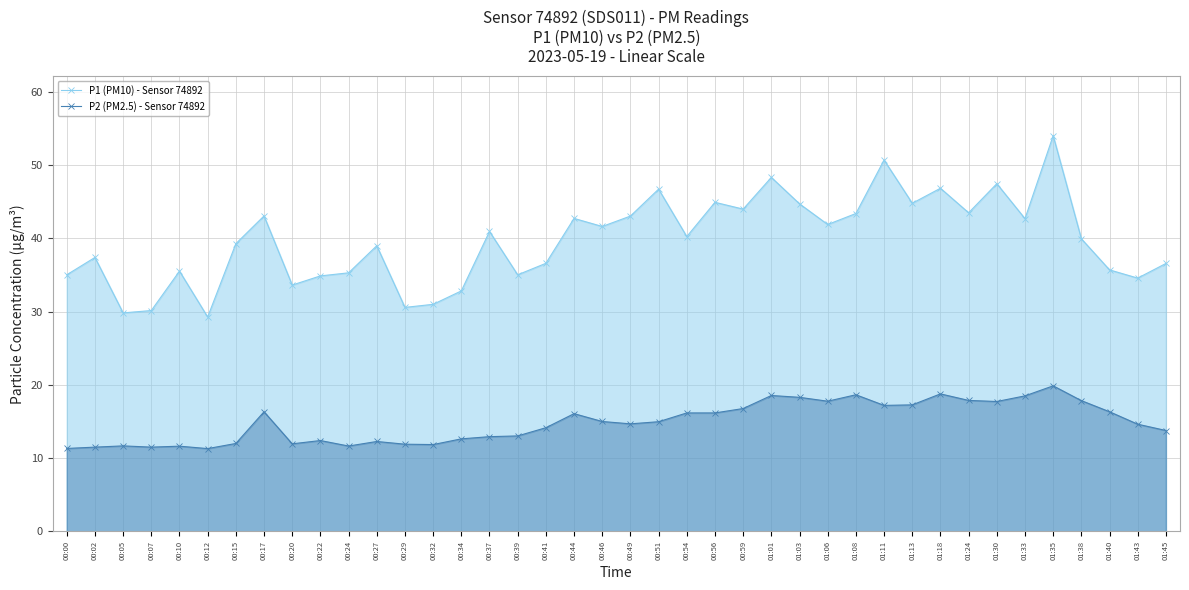

True or false: P2 (PM2.5) - Sensor 74892 and P1 (PM10) - Sensor 74892 cross at least once.

False